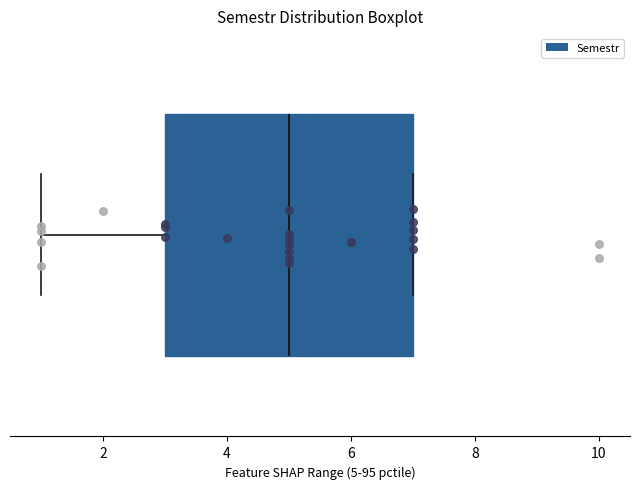

Where is the left edge of the box on the x-axis? The values are not printed on the chart, so give them approximately, as read against the axis.

3